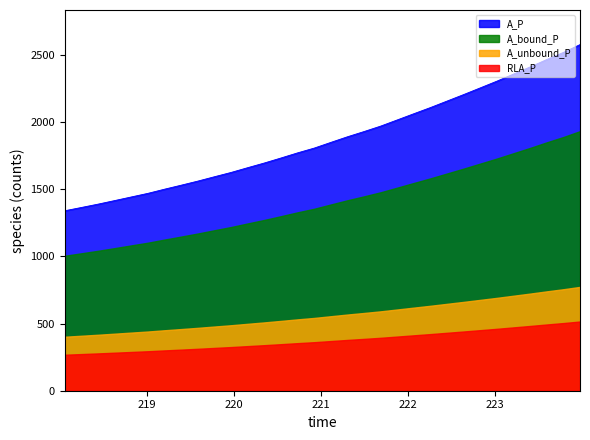

What is the value of the 11th point from the left?

1625.6